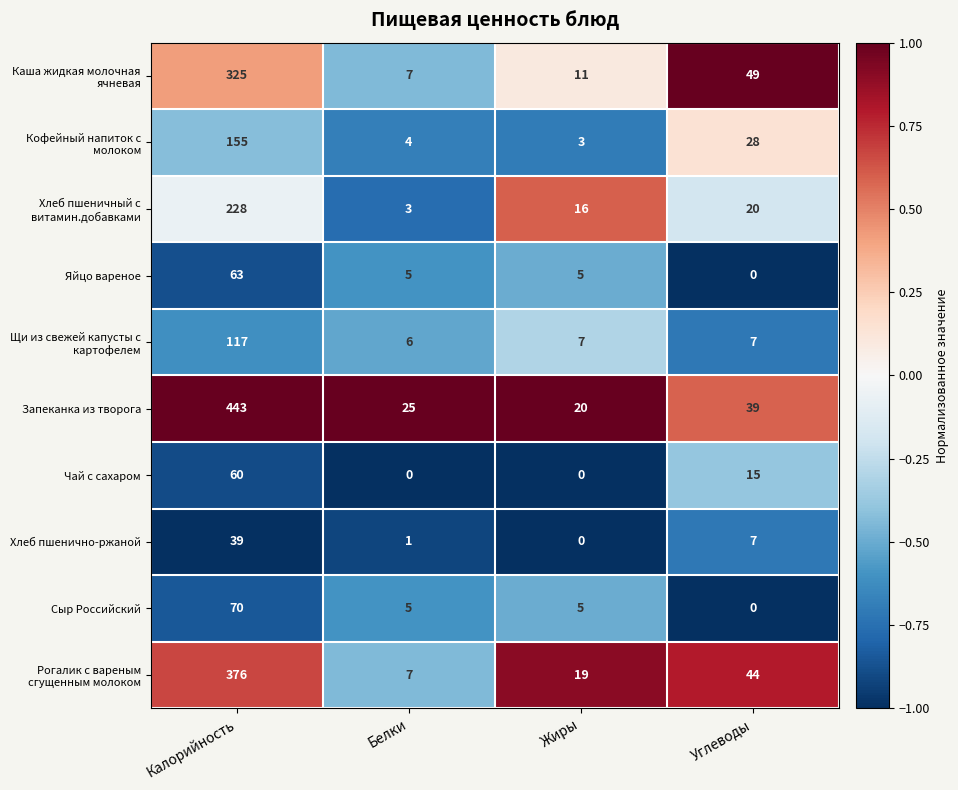

Rank the categories by Запеканка из творога value from lowest to highest.

Жиры, Белки, Углеводы, Калорийность